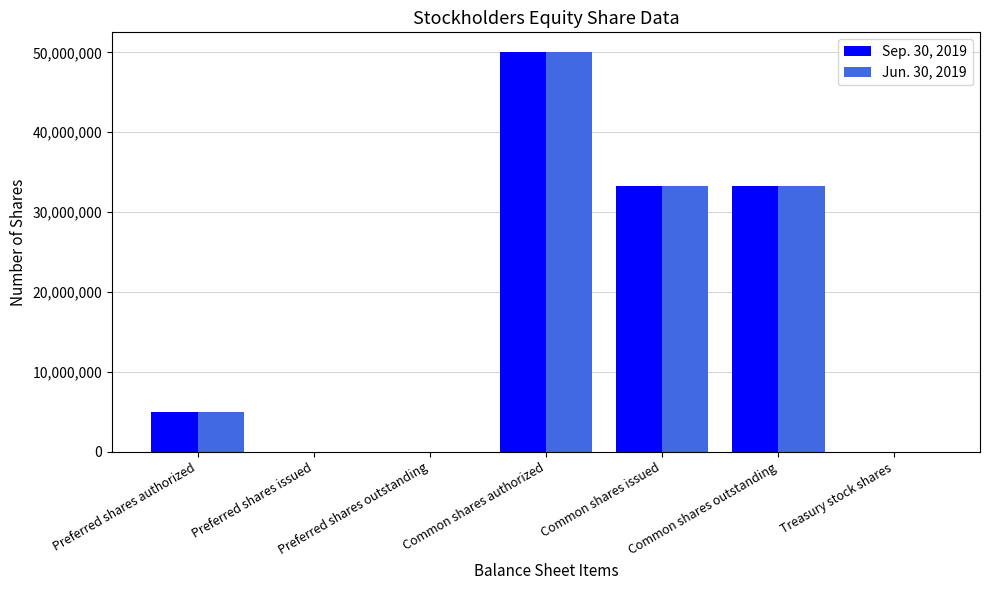

True or false: Jun. 30, 2019 has a value of 0 at Preferred shares outstanding.

True